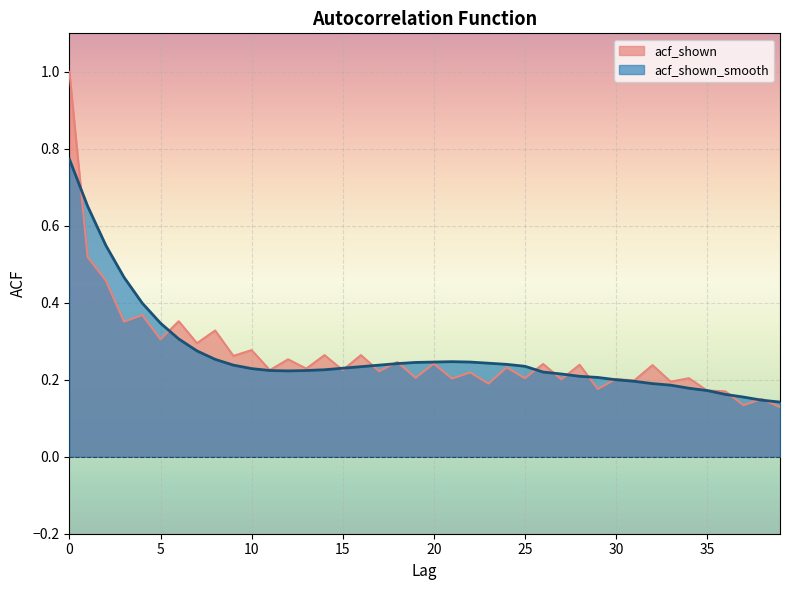

How many interior local peaks does the acf_shown_smooth series have?

1